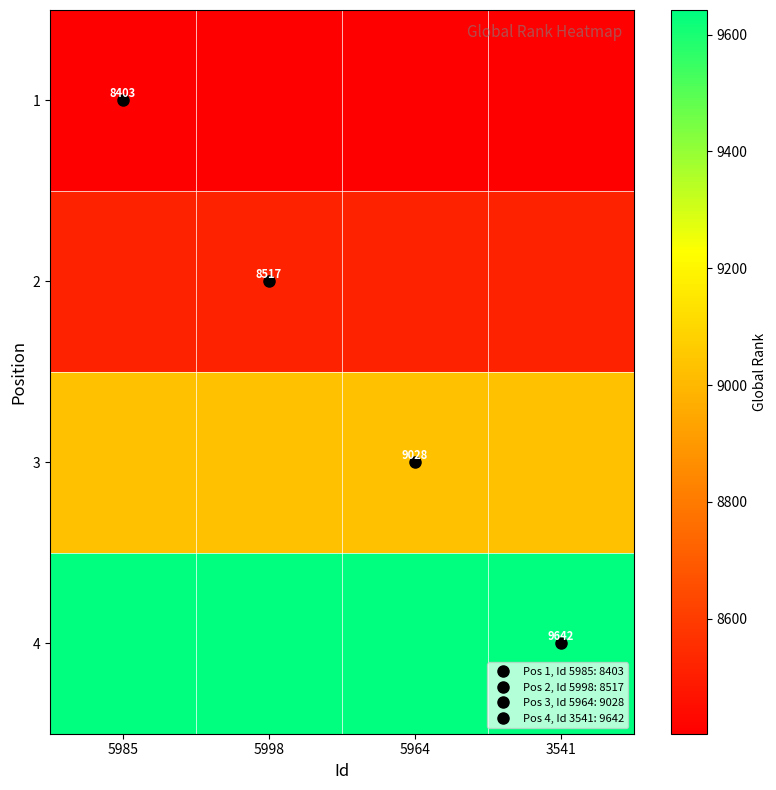

Which category has the lowest value across all series?

5985